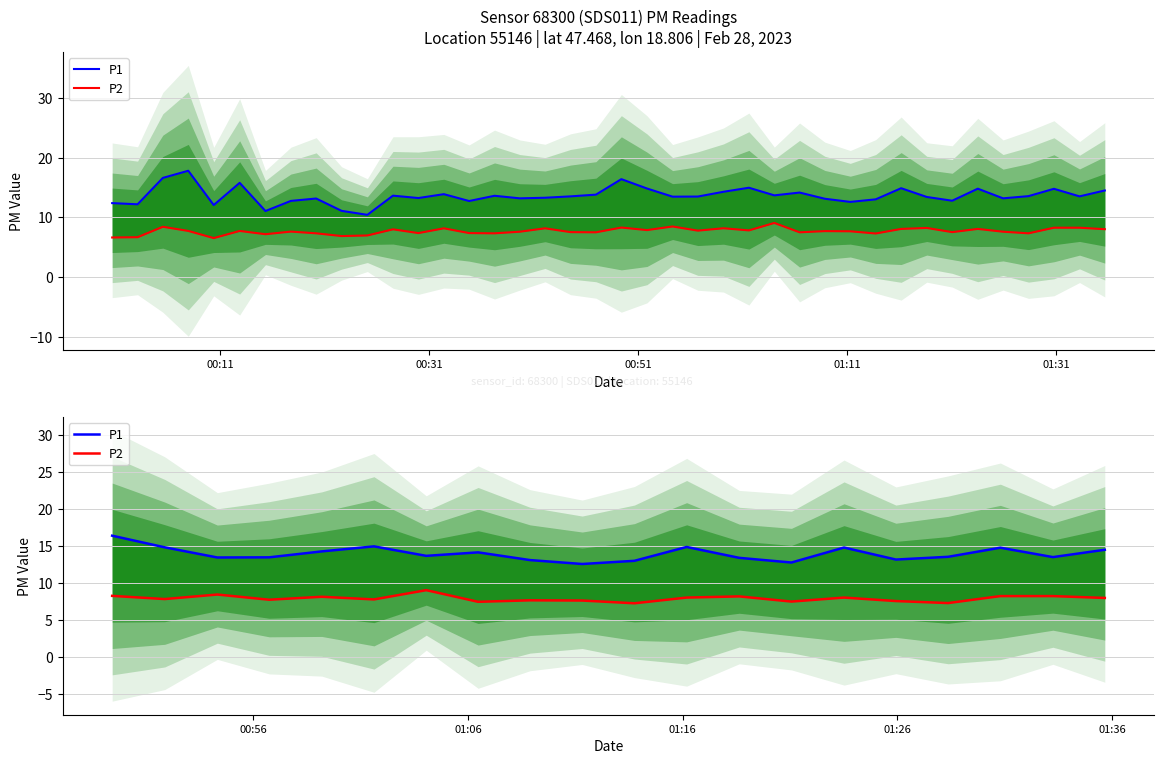

How many series are shown in this chart?

2